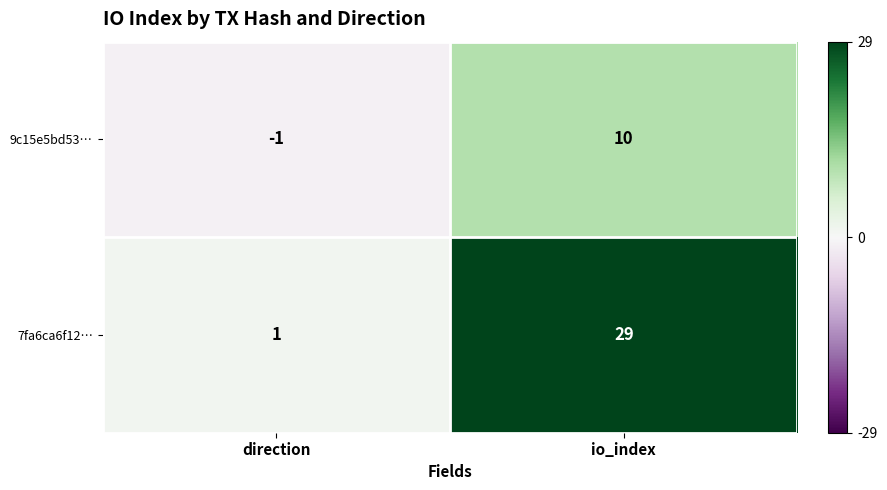

What is the sum of all 7fa6ca6f12… values?

30